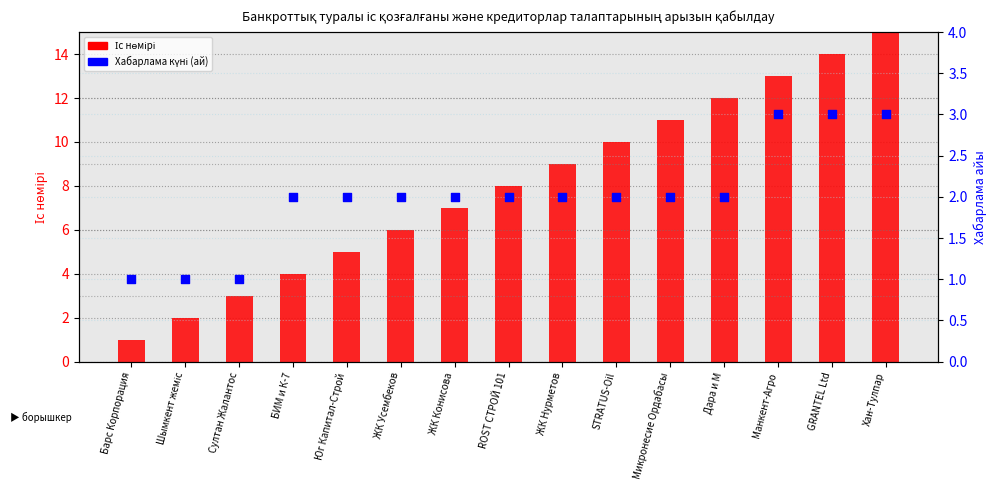

Is the value of Іс нөмірі at ROST СТРОЙ 101 greater than the value of Хабарлама күні (ай) at ЖК Конисова?

Yes